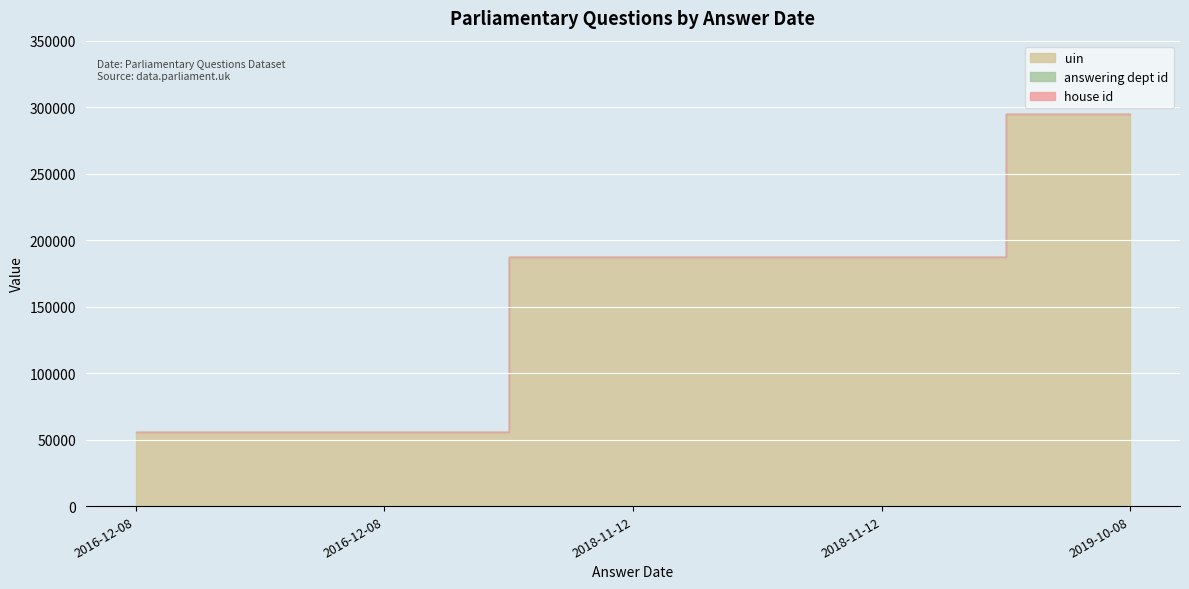

True or false: answering dept id has more than 2 points higher than both neighbors.

False